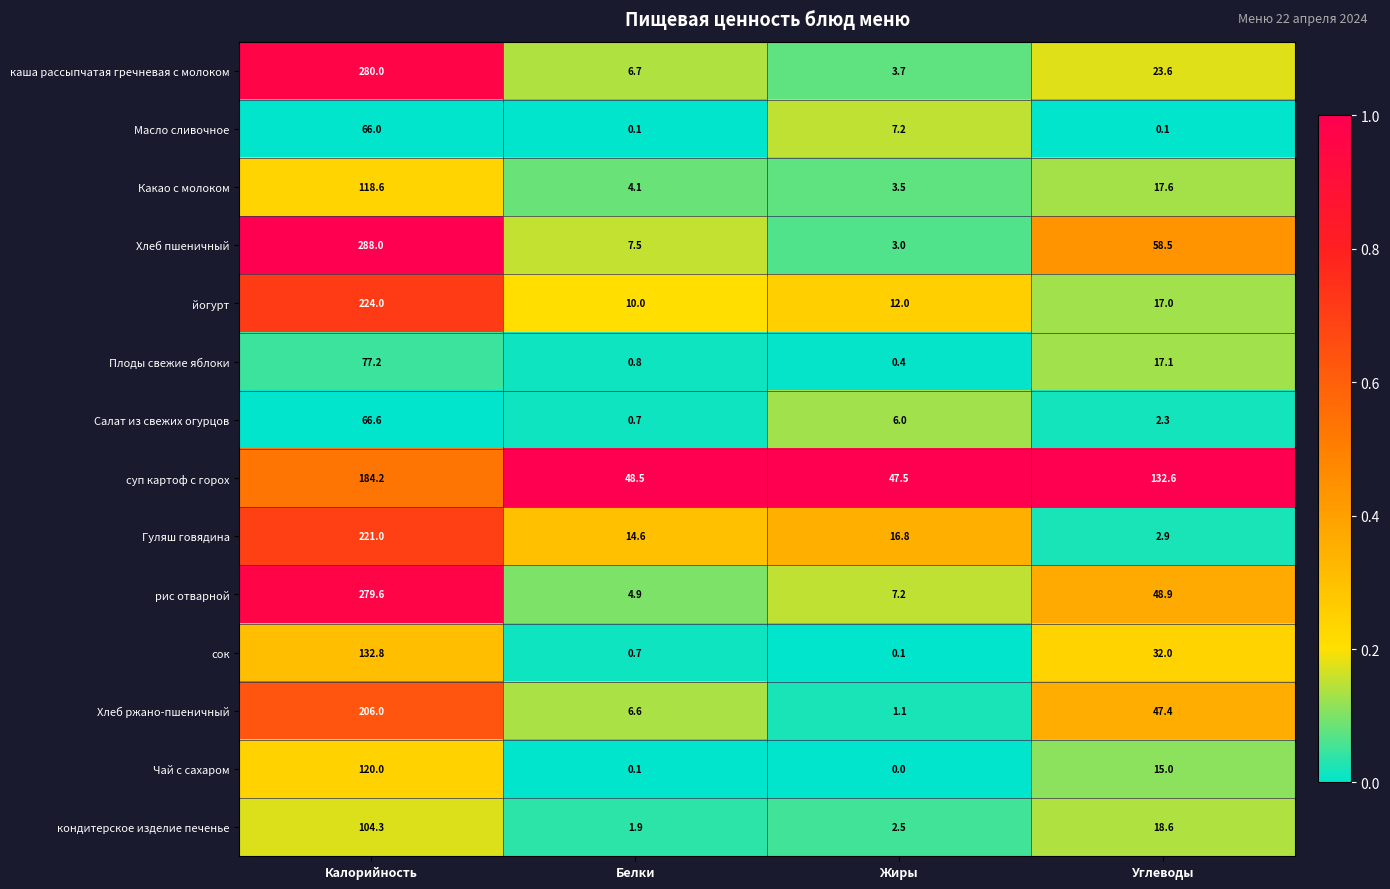

What value does the рис отварной series have at Калорийность?

279.6